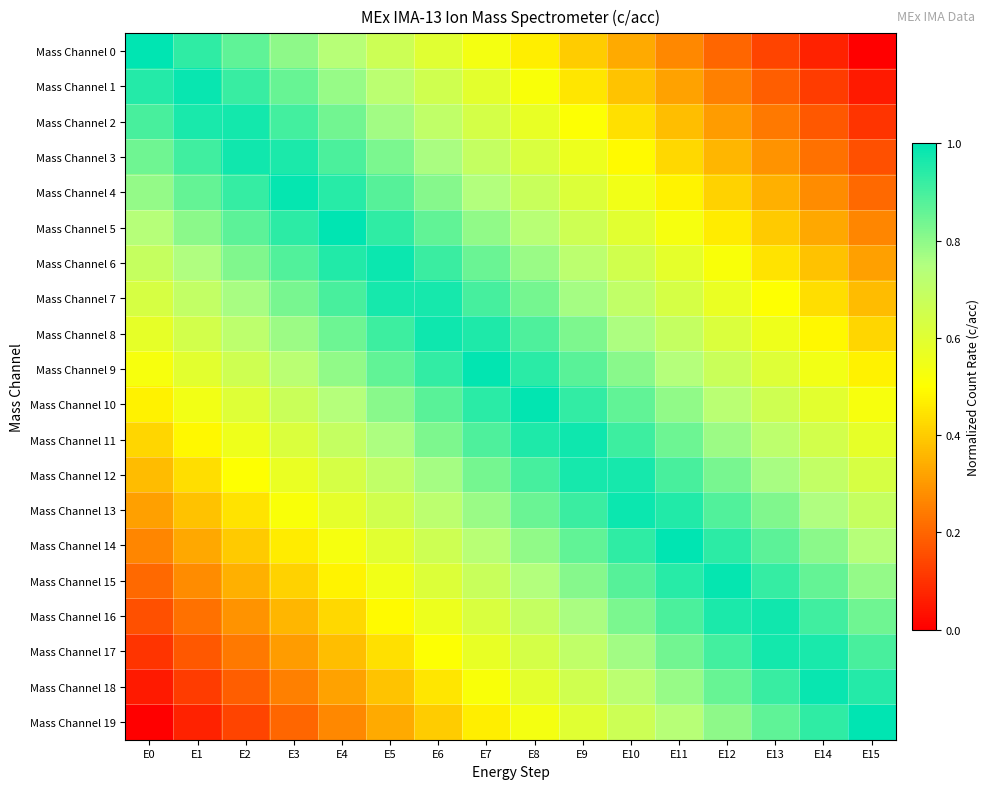

Which series has the largest total across all categories?

Mass Channel 9